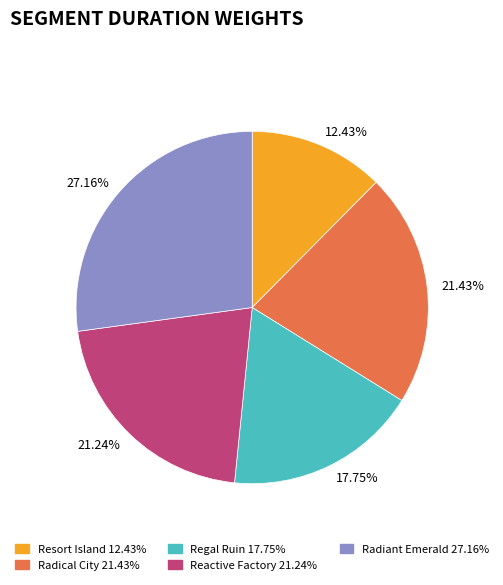

Which has a higher value, Radical City or Regal Ruin?

Radical City